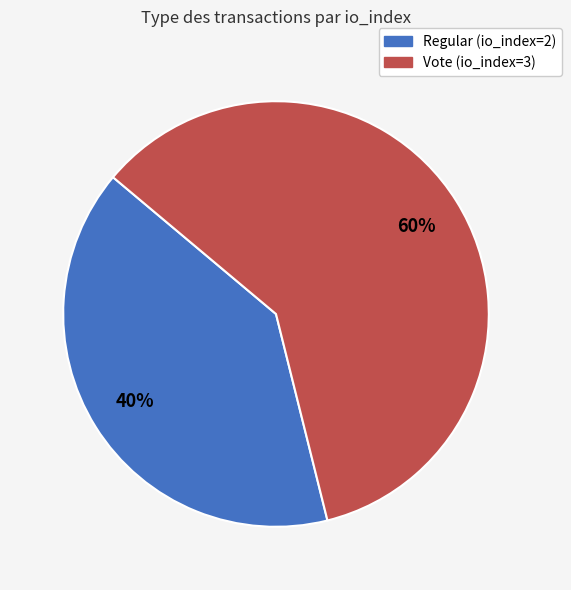

To the nearest percent, what percentage of the pie is Vote (io_index=3)?

60%